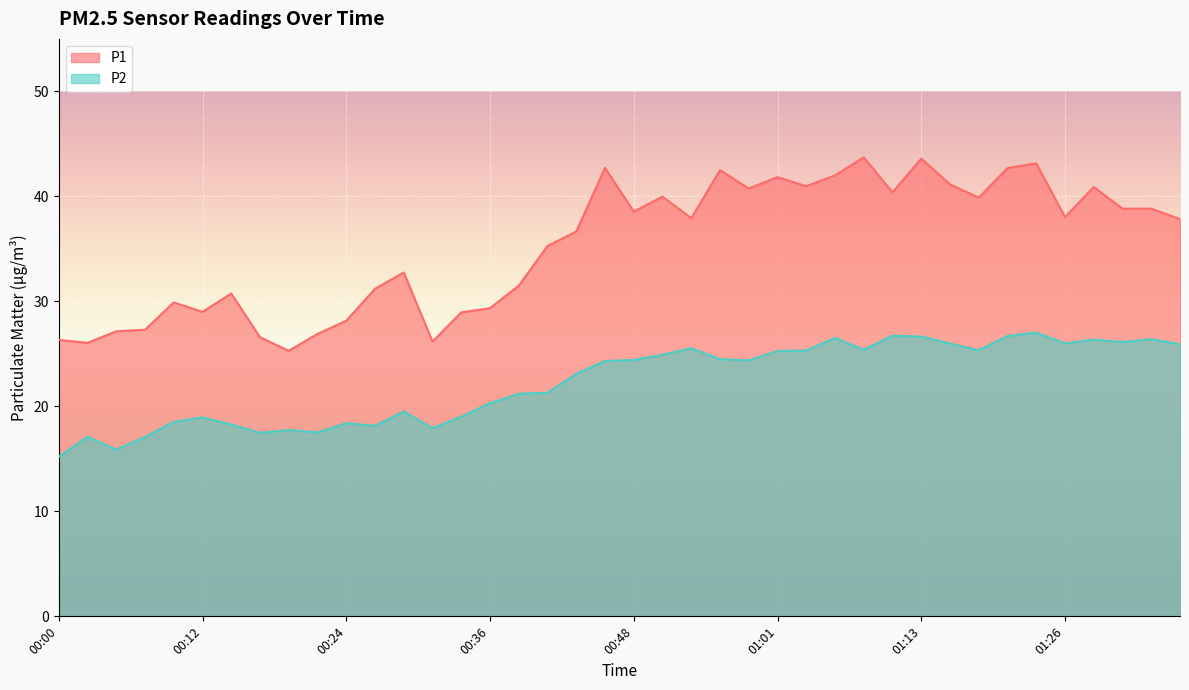

True or false: P2 and P1 intersect in this chart.

False